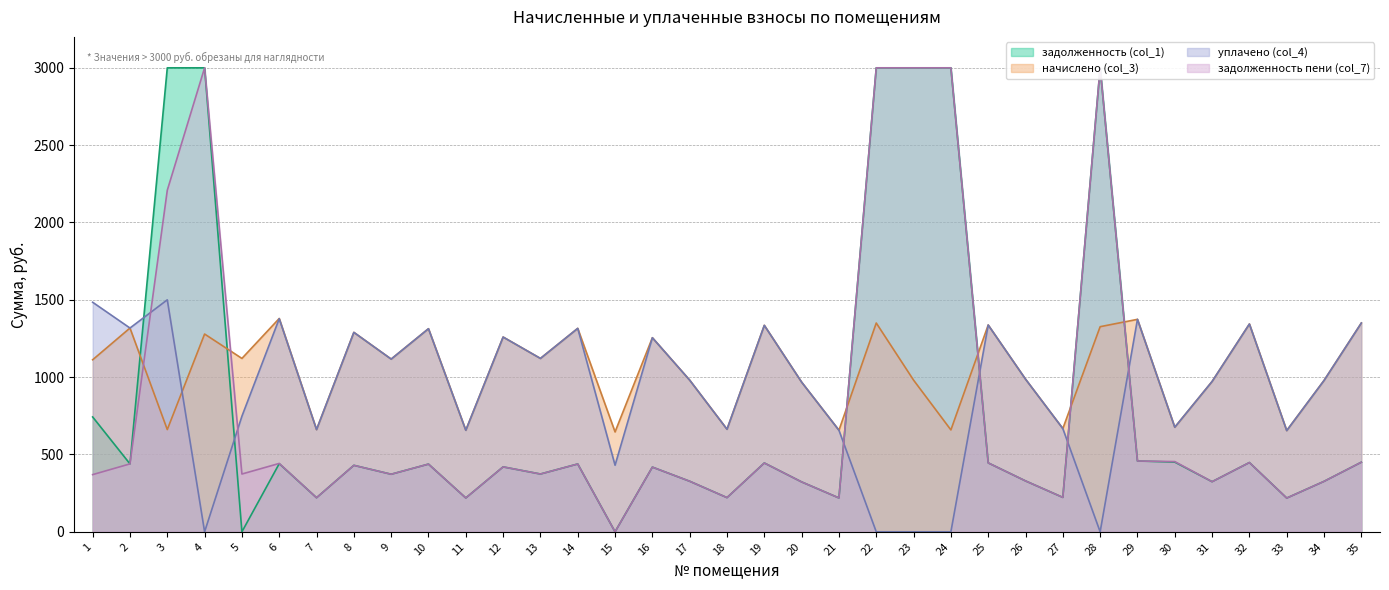

What is the difference between the maximum and minimum values in the уплачено (col_4) series?

1500.0